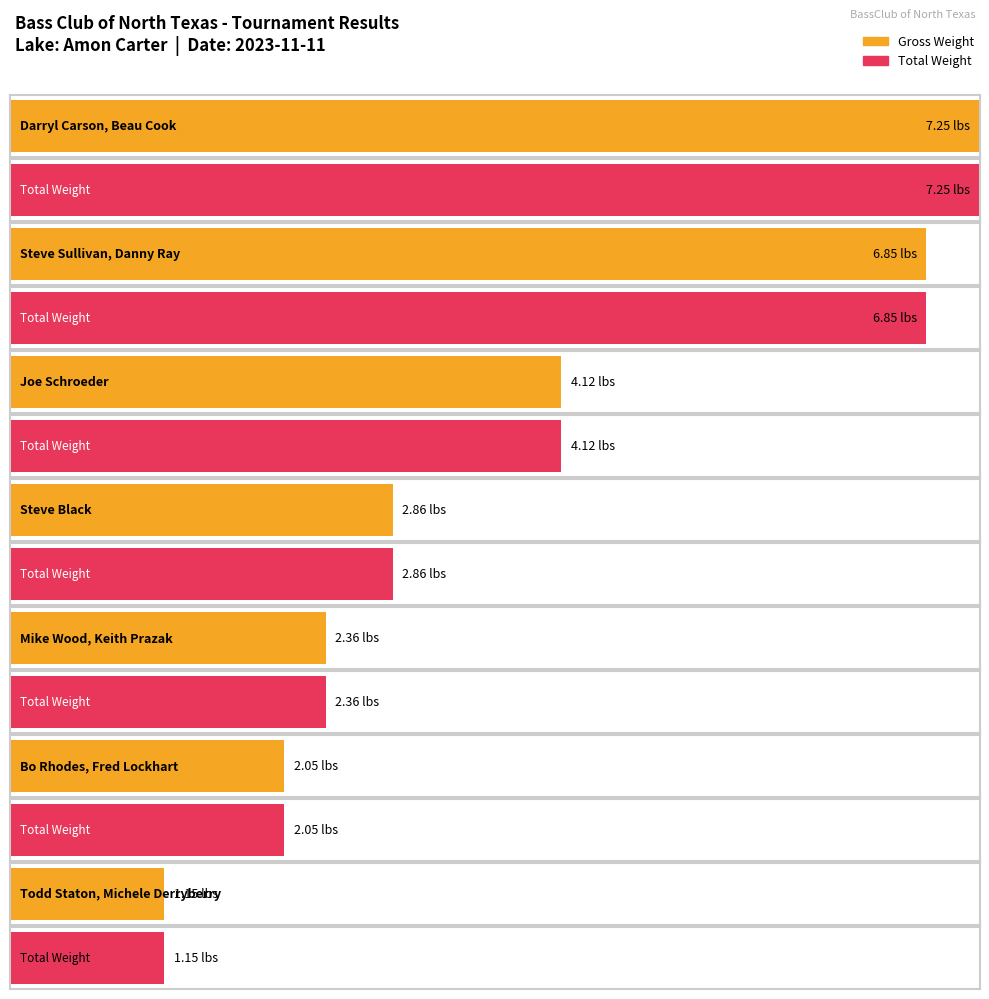

At how many categories does at least one series exceed 5?

2